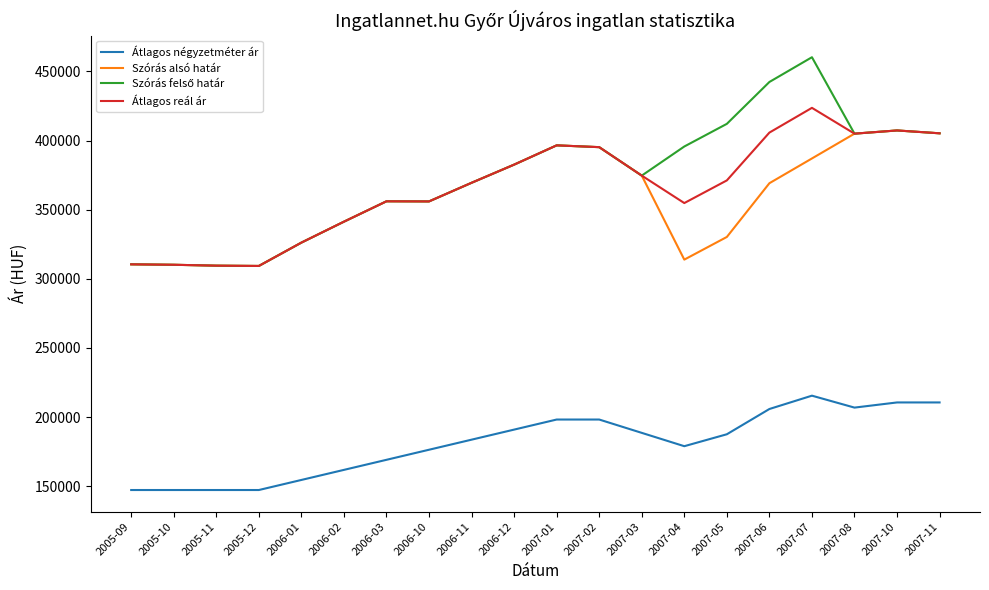

What is the highest value of the Szórás alsó határ series?

407339